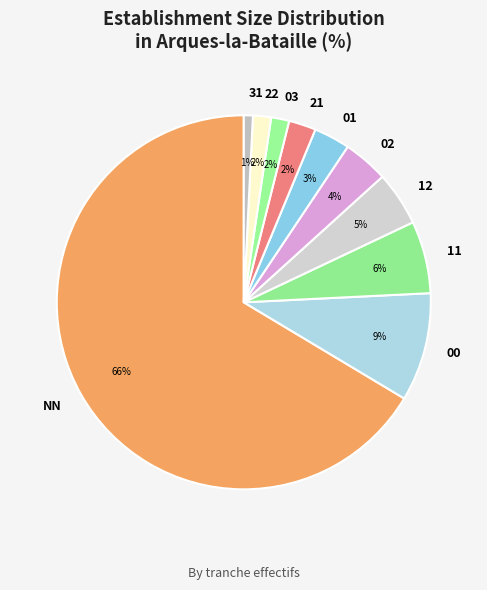

Count the number of slices in the pie.

10